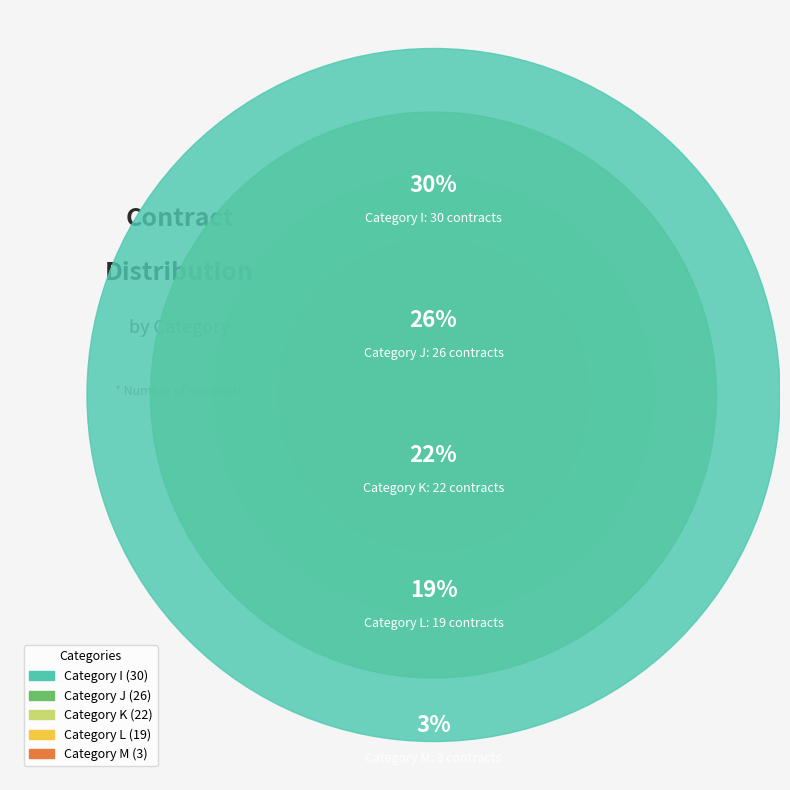

Count the number of slices in the pie.

5